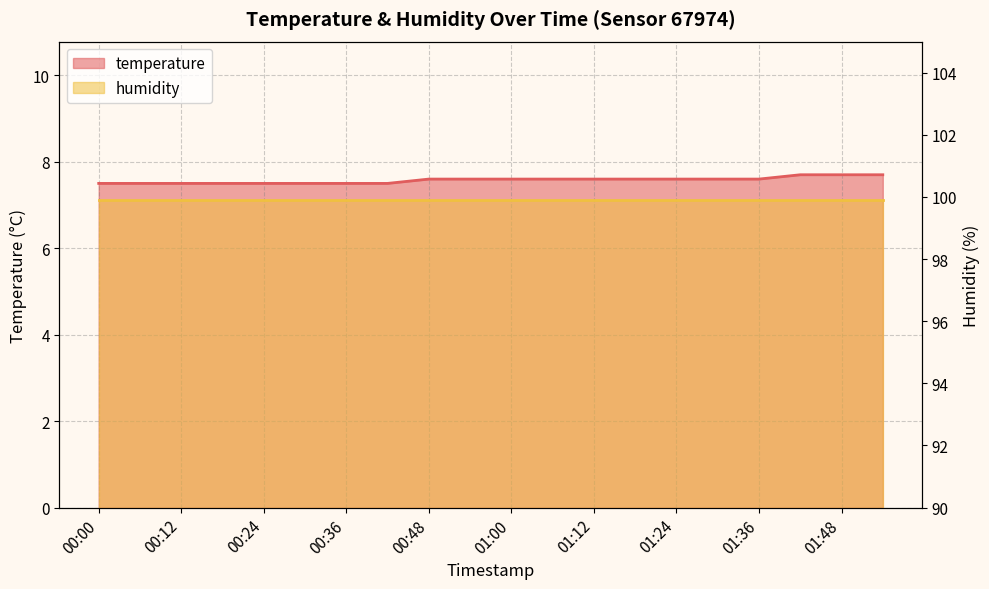

What is the sum of all values?

151.5